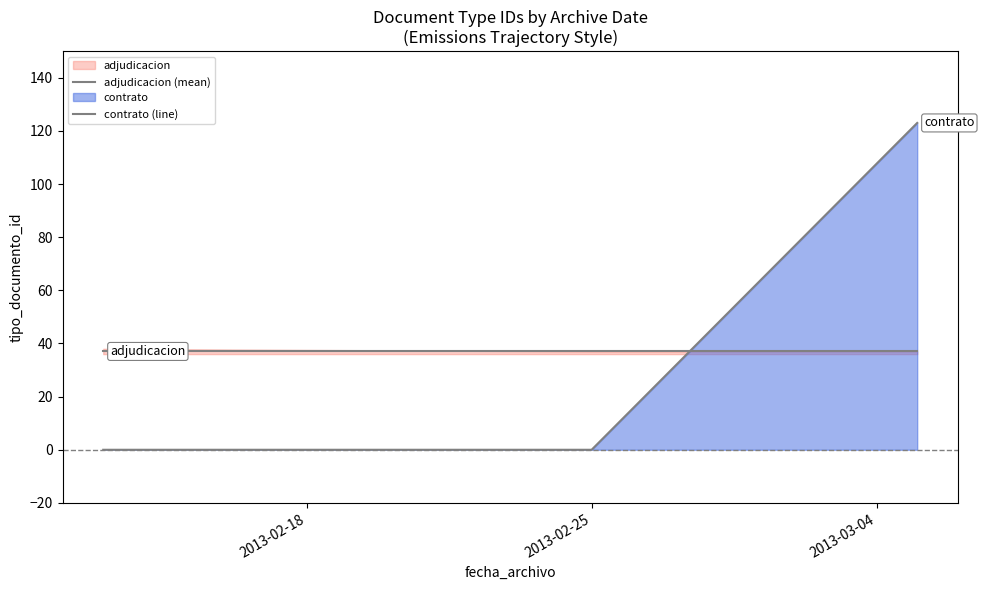

True or false: contrato (line) has a value of 0 at 2013-02-25.

True